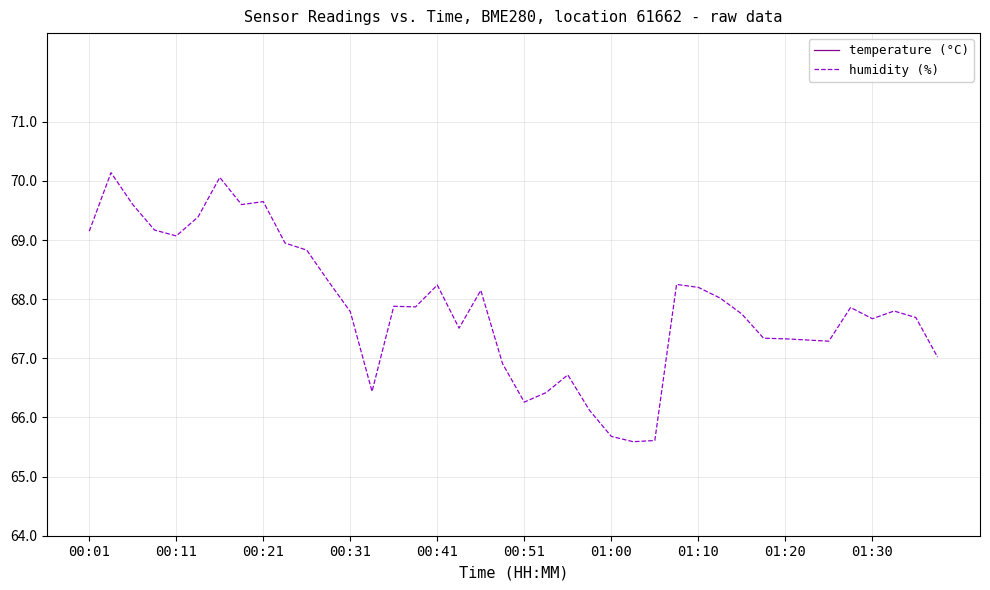

What is the highest value of the humidity (%) series?

70.1